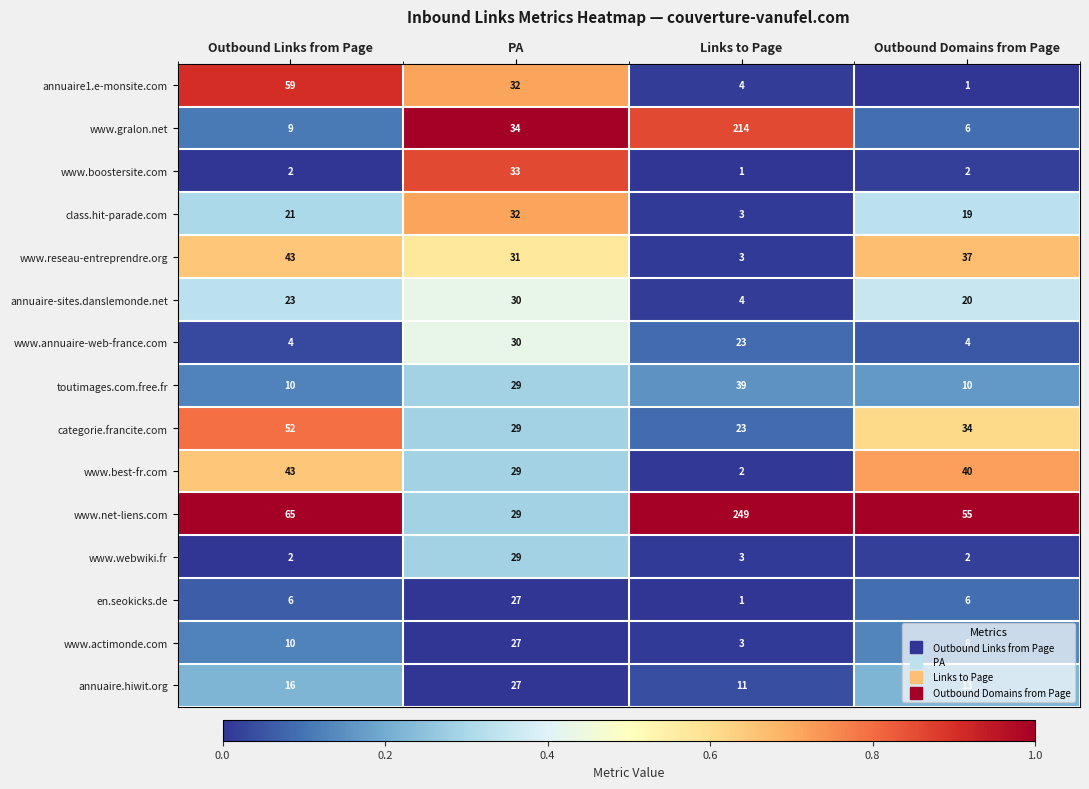

What is the difference between the maximum and second lowest values in the www.net-liens.com series?

194